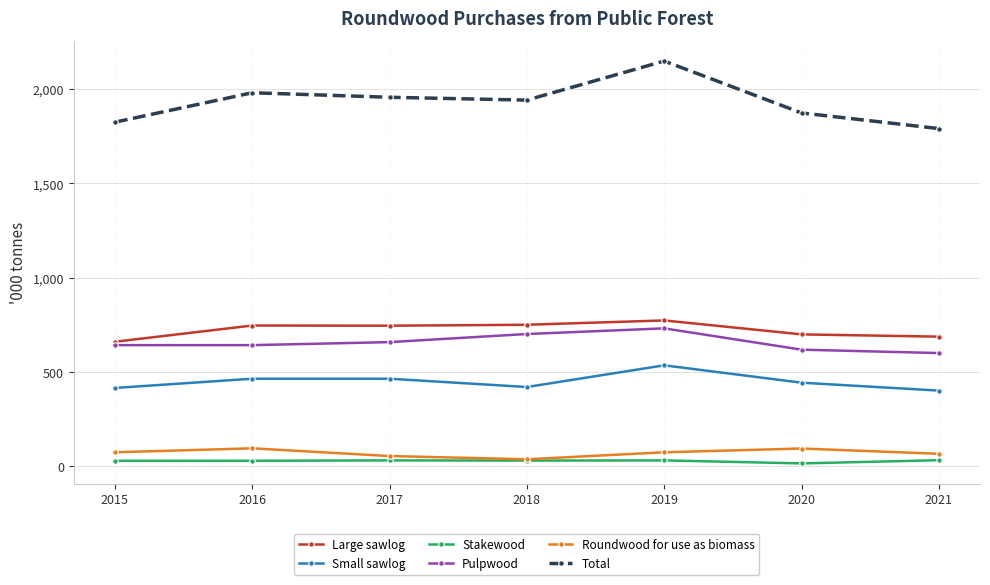

True or false: Small sawlog has a value of 402 at 2021.

True